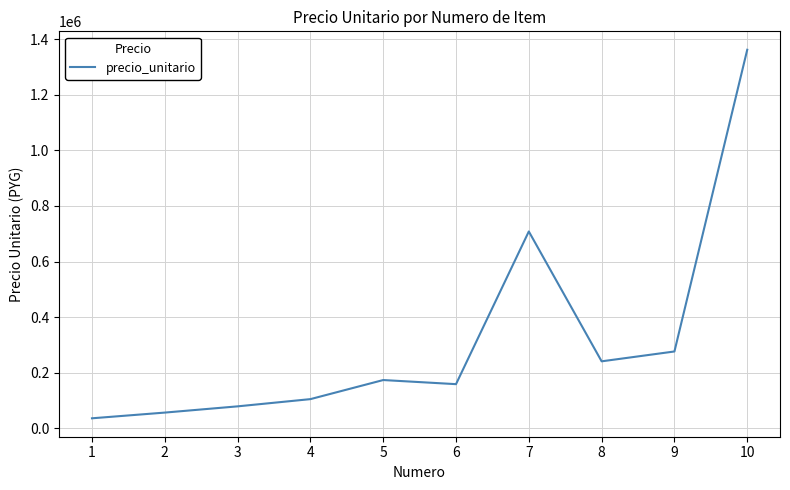

How many lines are shown in the chart?

1